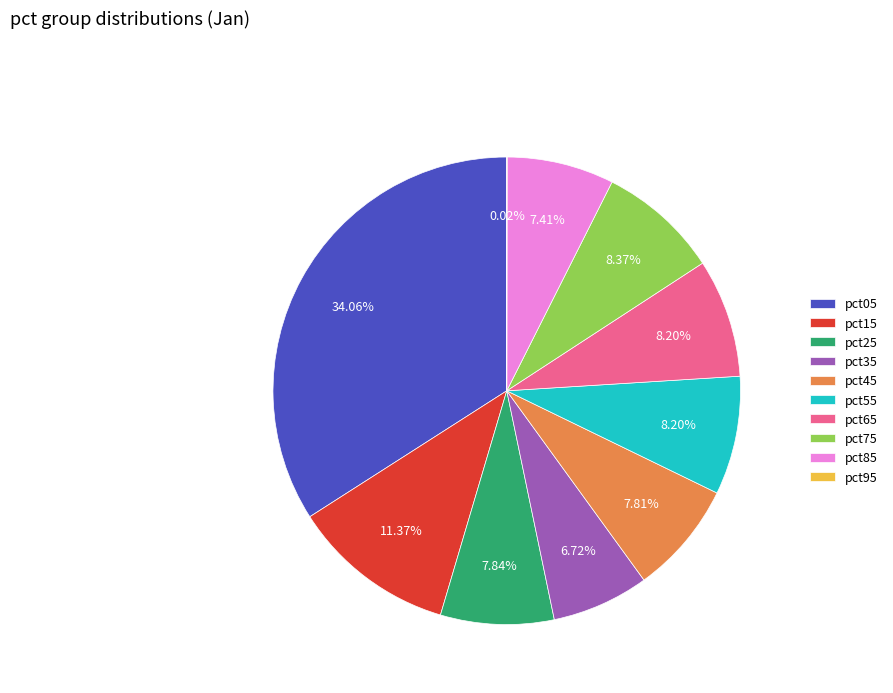

Does pct85 represent more than half of the total?

No